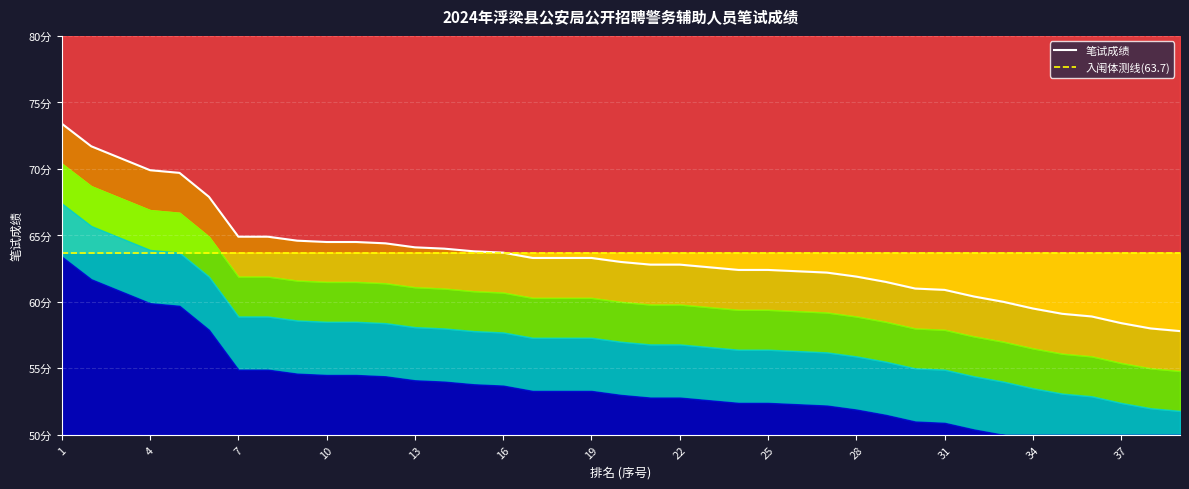

How many values in the 笔试成绩 series exceed 63?

19